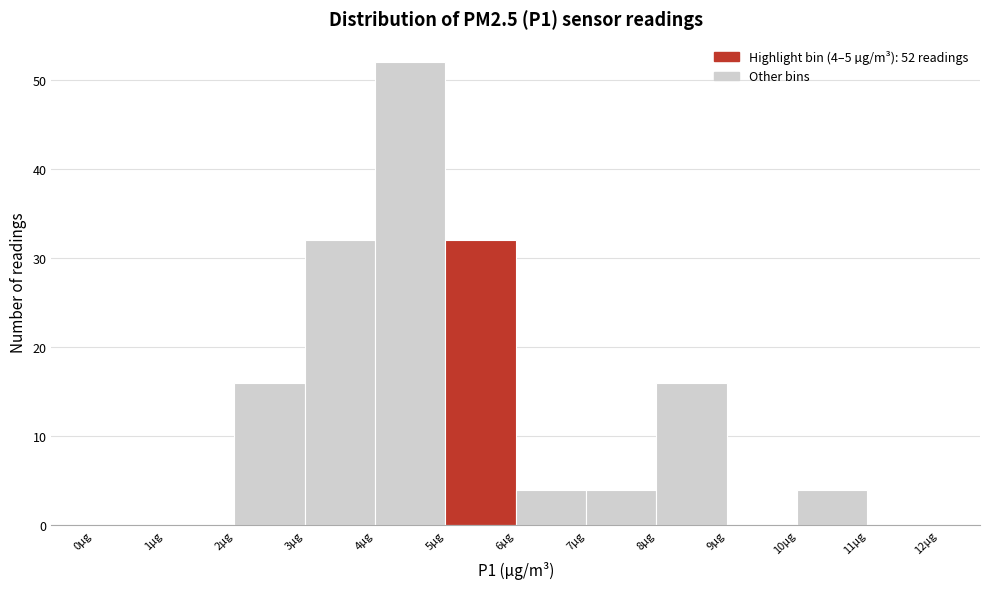

Over which range of the x-axis is the bar tallest?

4 to 5